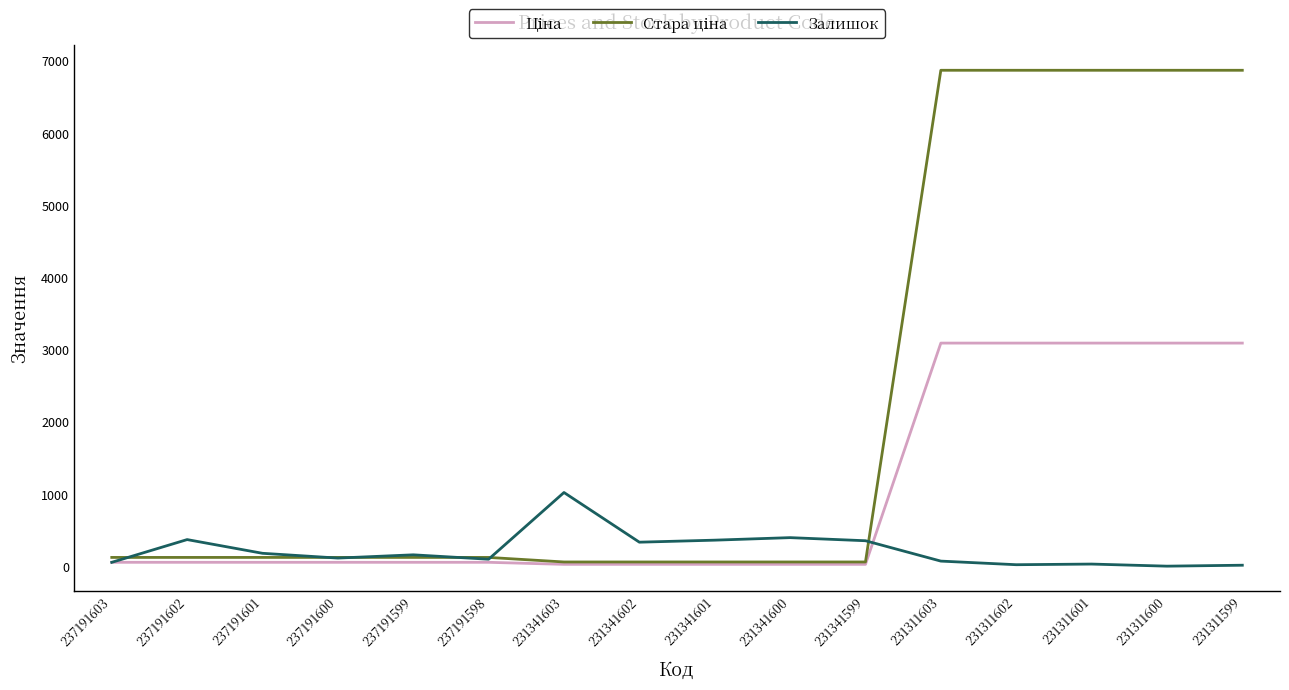

Is this an area chart (filled region under the line)?

No